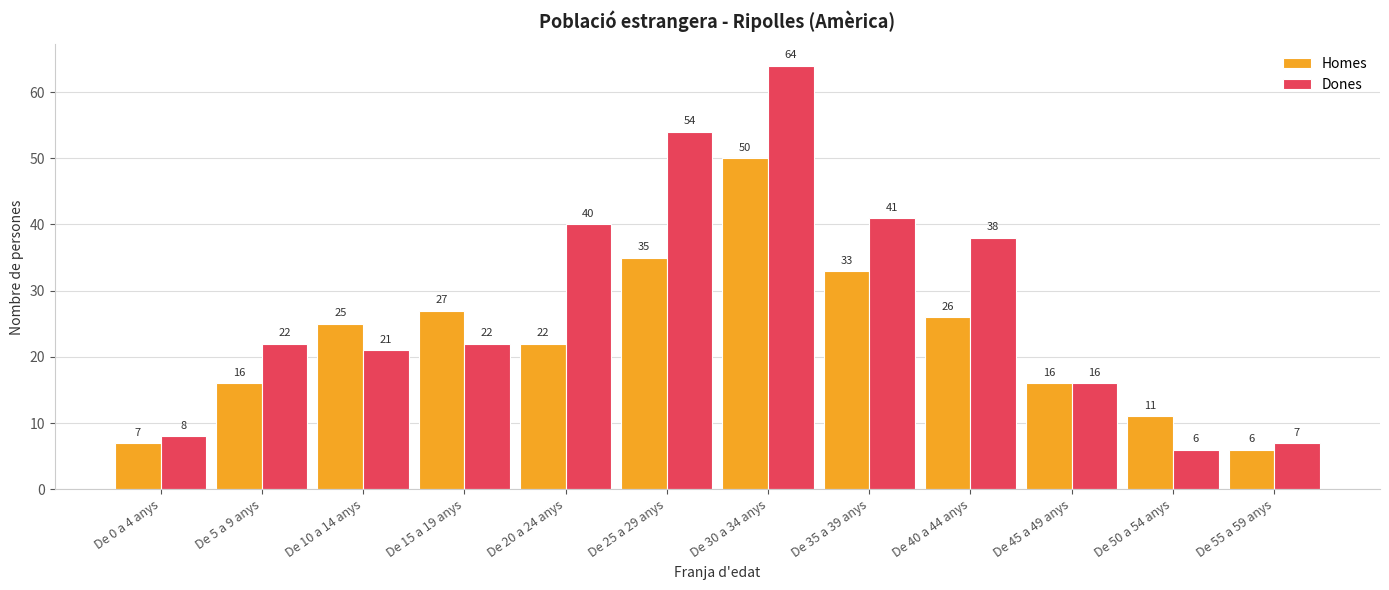

Between De 10 a 14 anys and De 50 a 54 anys, which series saw the biggest shift?

Dones